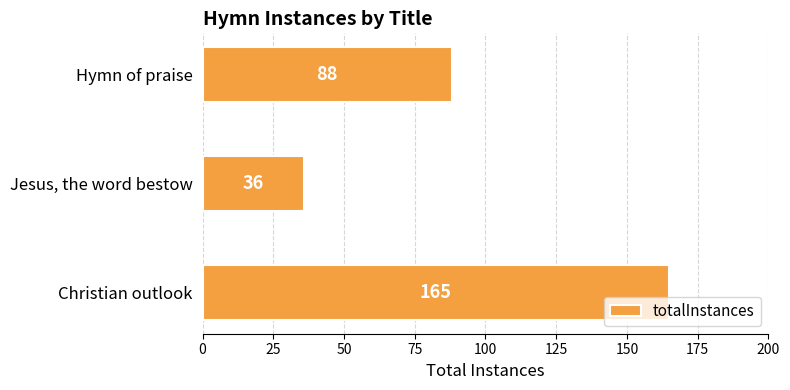

True or false: the data shows 144 at Hymn of praise.

False